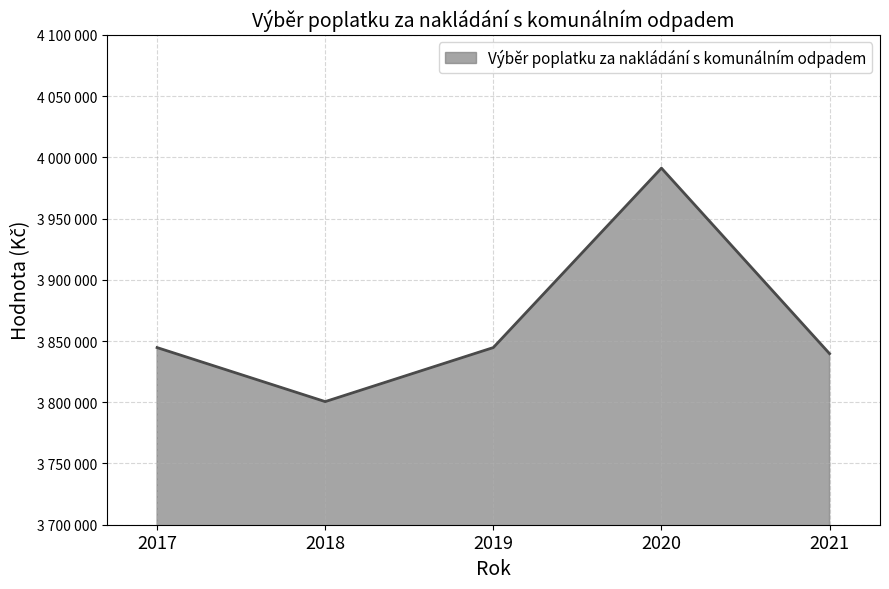

What is the average value?

3864129